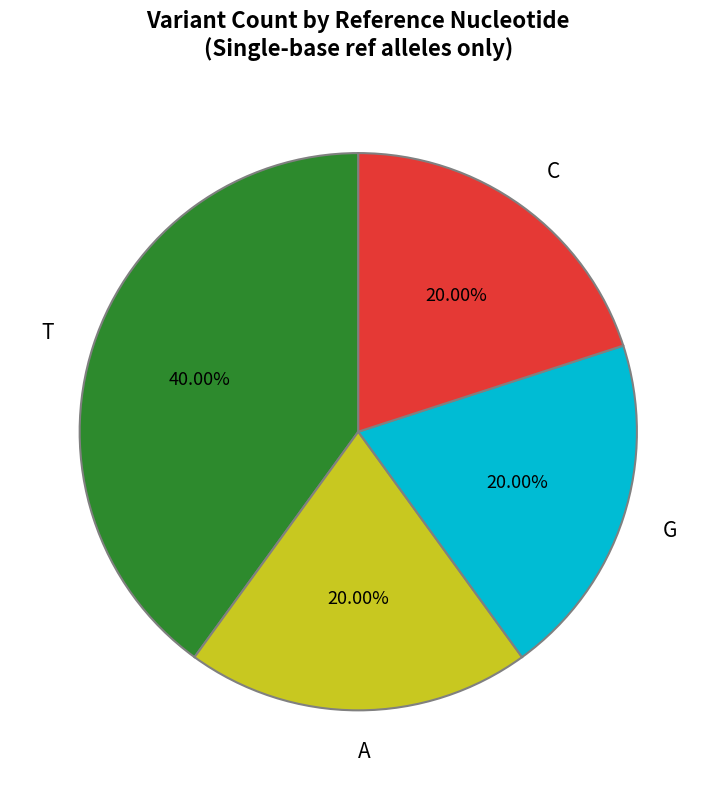

How many slices are in this pie chart?

4